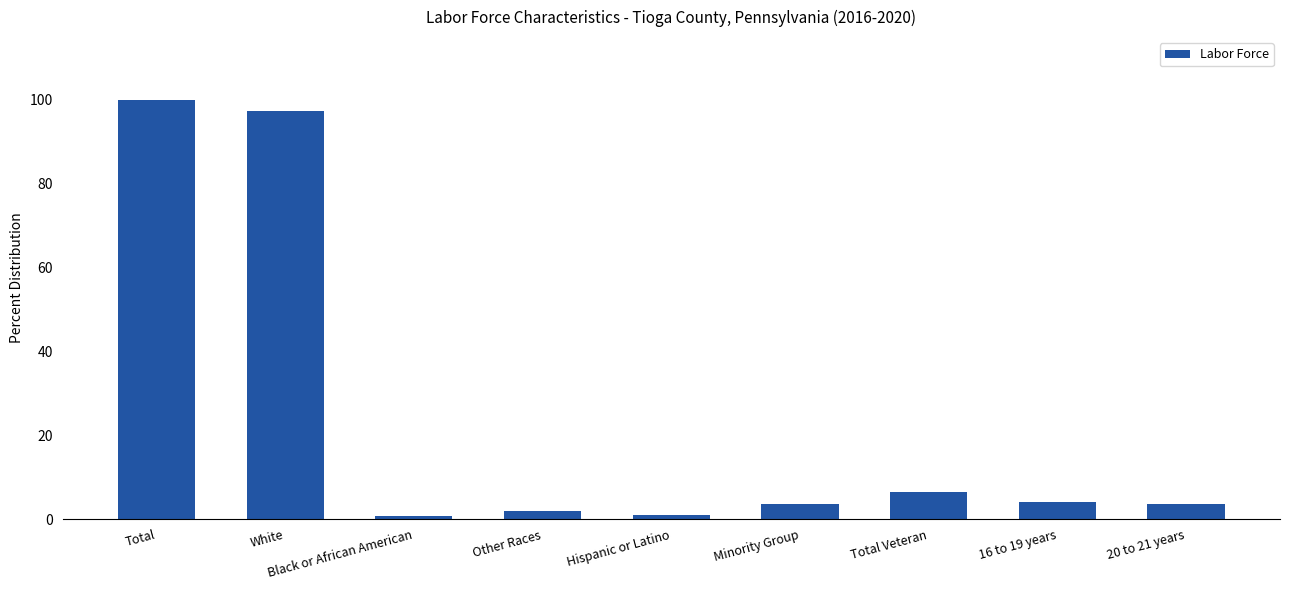

Where does the data first go above 3?

Total